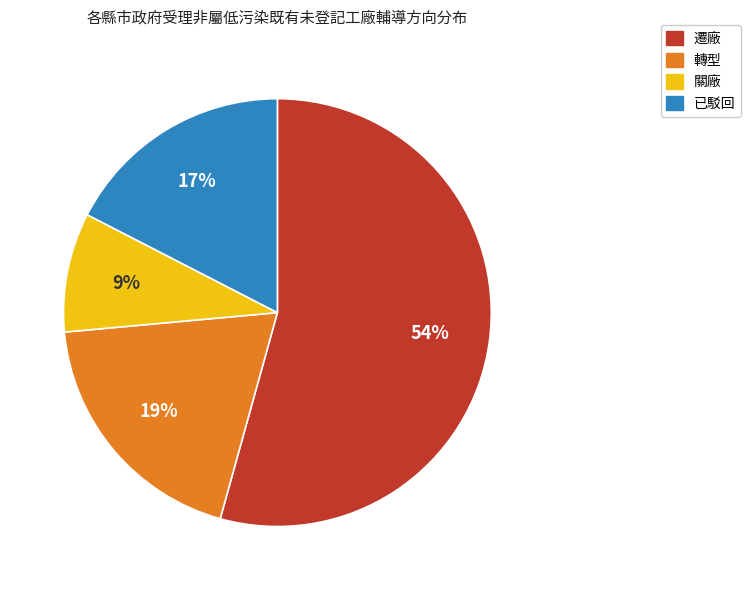

How many slices are in this pie chart?

4